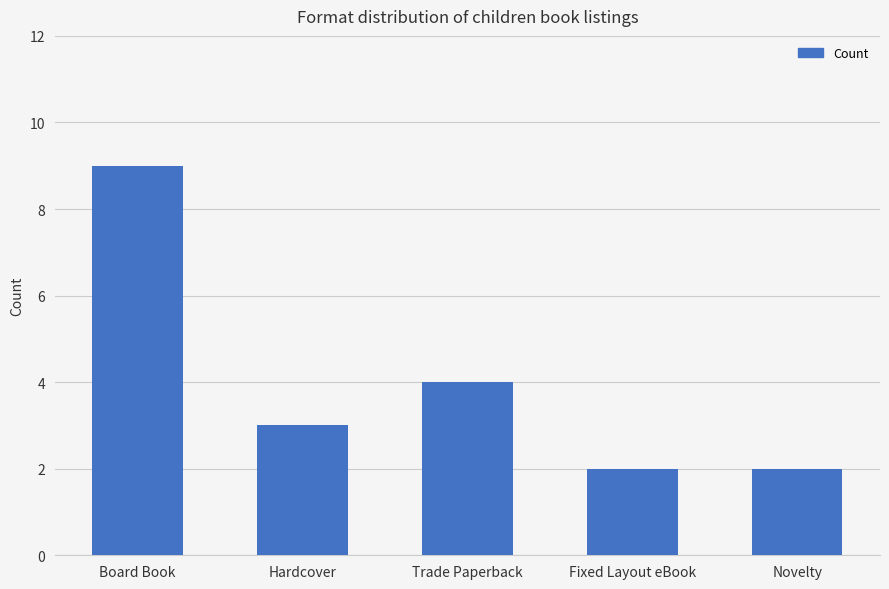

Reading left to right, extract all data points from this chart.

Board Book=9	Hardcover=3	Trade Paperback=4	Fixed Layout eBook=2	Novelty=2